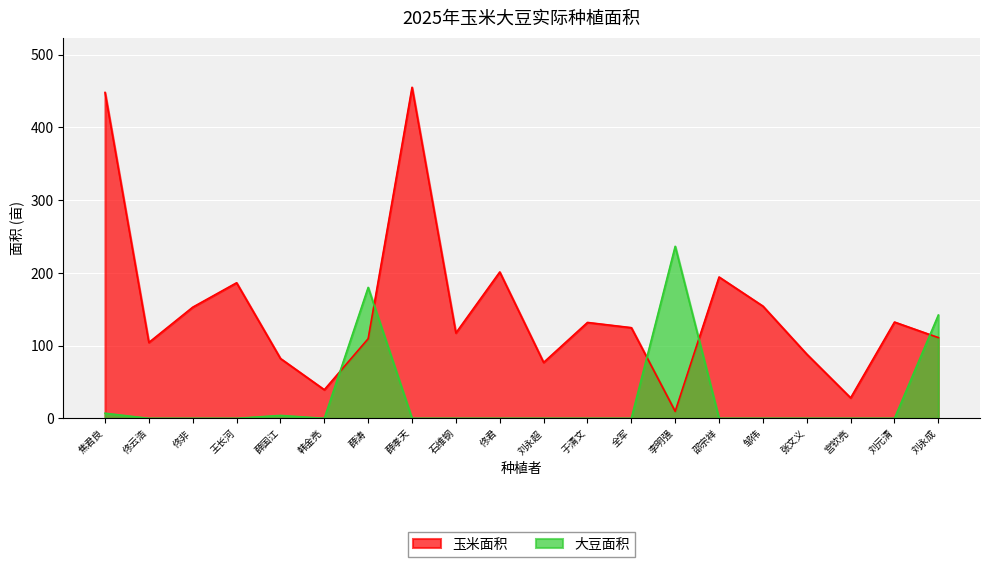

Reading left to right, list all the values displayed in this chart.

玉米面积: 448.0	104.3	152.8	186.4	82.3	39.3	109.5	455.1	117.4	201.2	76.9	131.8	124.7	9.6	194.3	154.3	88.2	28.2	132.4	111.0
大豆面积: 7.0	0.0	0.0	0.0	4.0	0.0	180.0	0.0	0.0	0.0	0.0	0.0	0.0	236.5	0.0	0.0	0.0	0.0	0.0	142.0